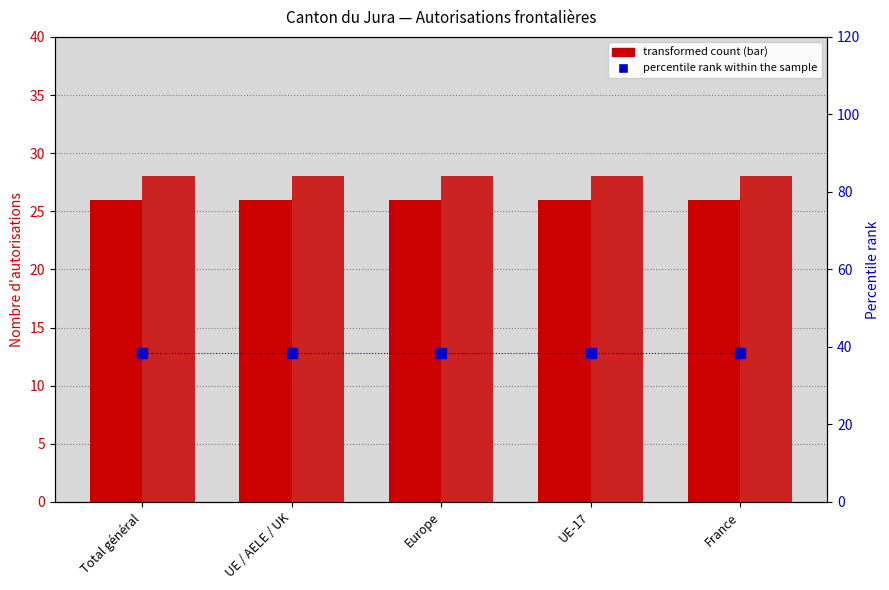

At how many categories does at least one series exceed 37?

5